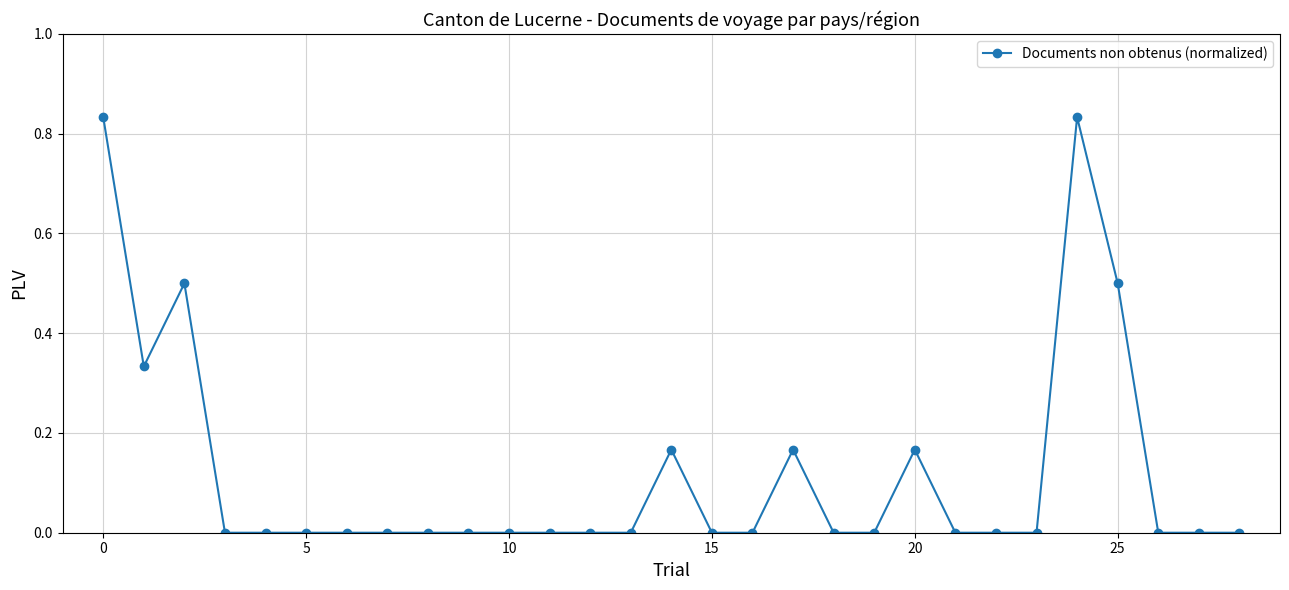

True or false: the data has more than 1 interior local peaks.

True